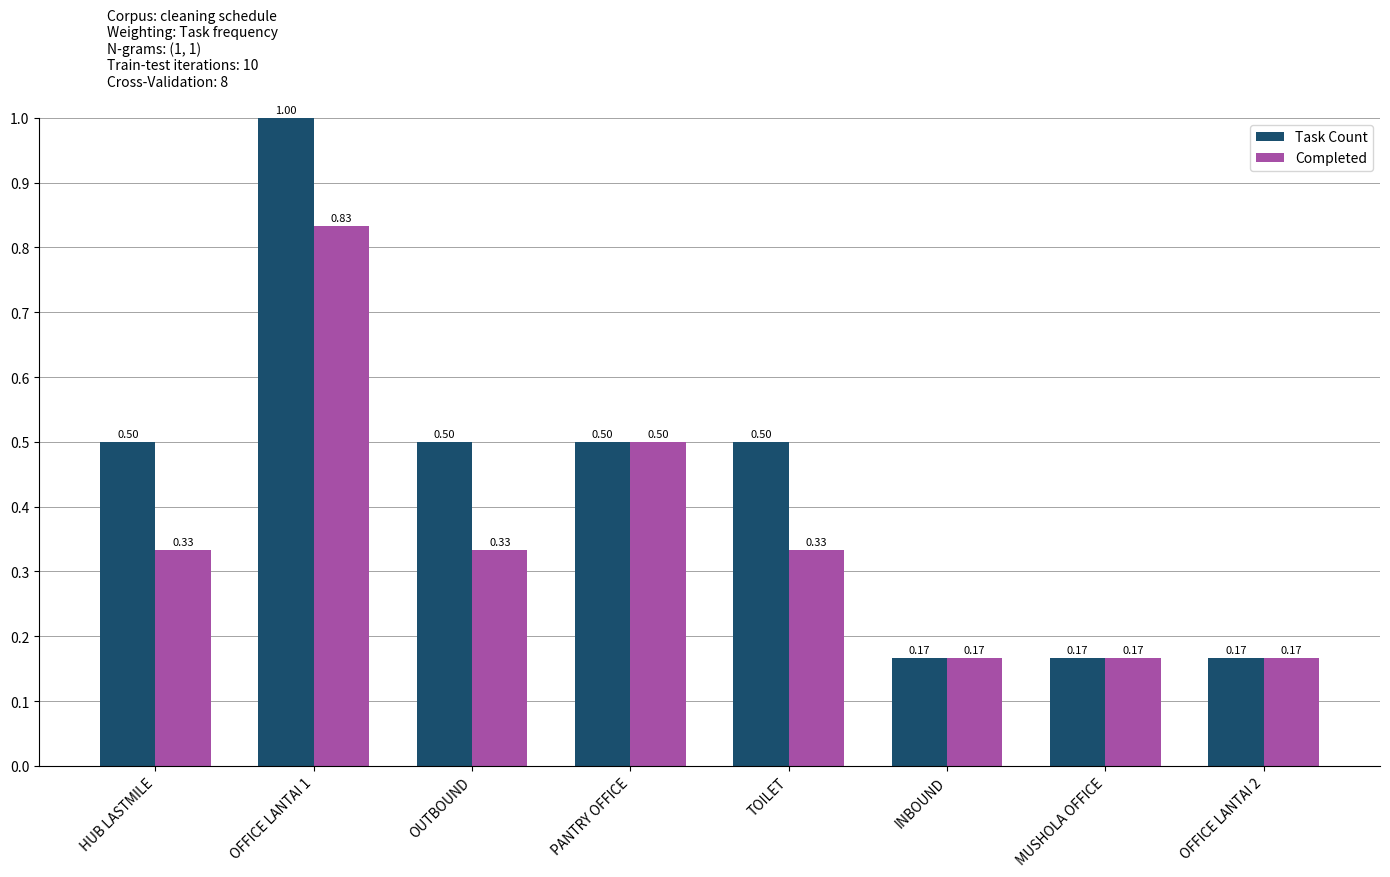

Is the value of Task Count at OUTBOUND greater than the value of Completed at TOILET?

Yes